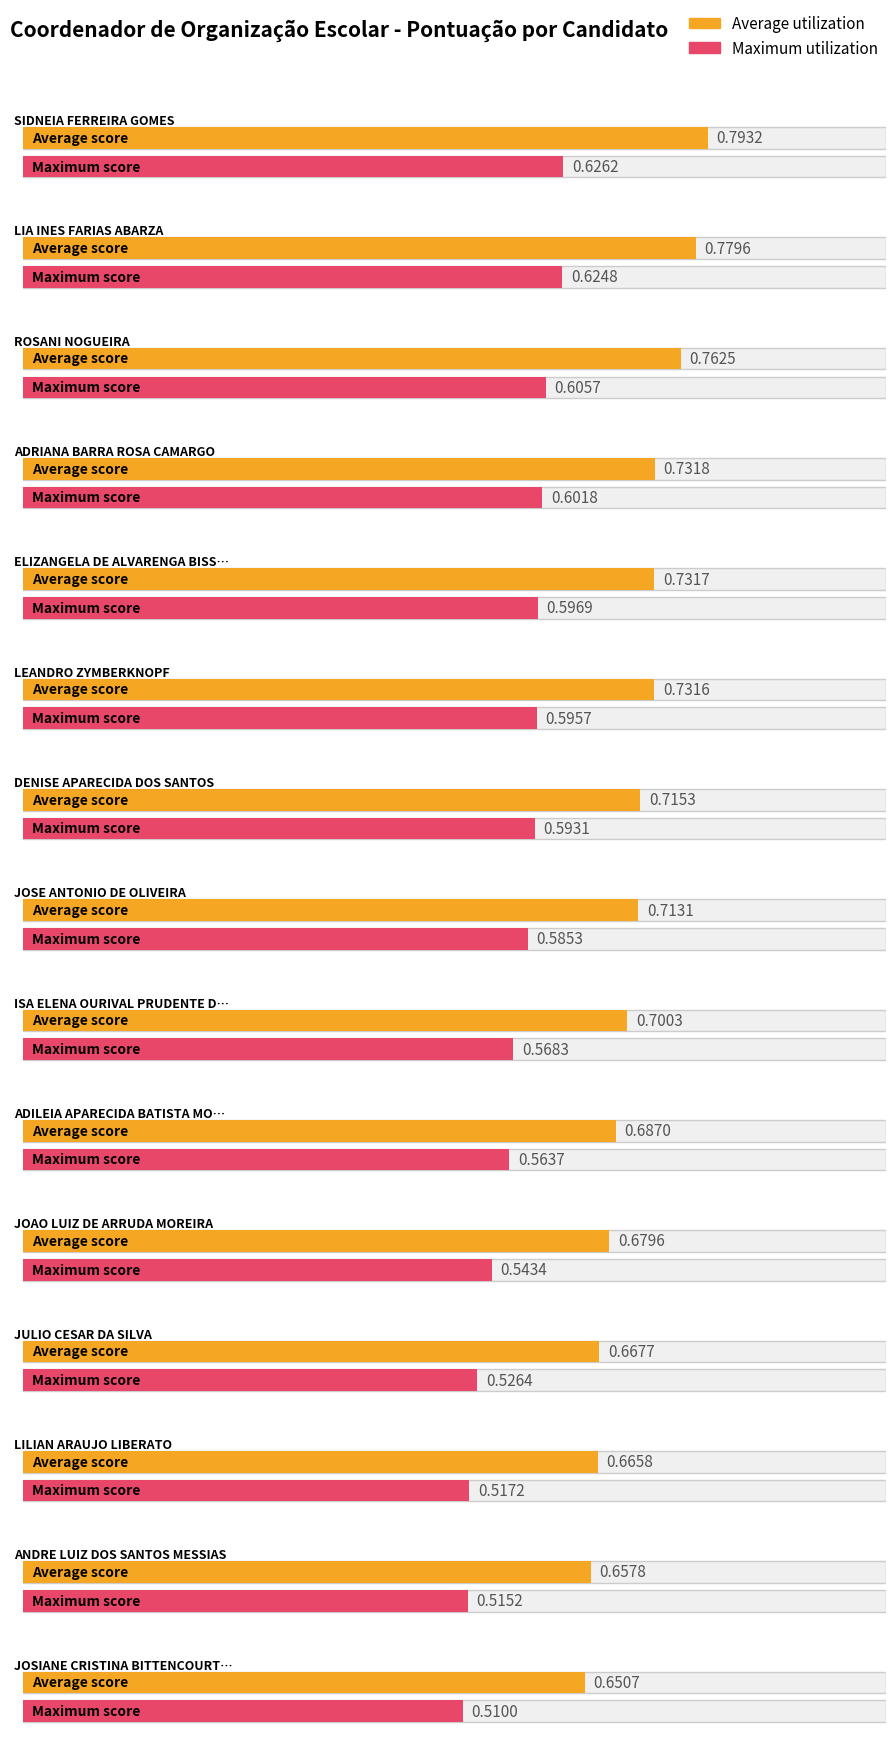

The value of Average utilization at ROSANI NOGUEIRA is 1.2. True or false?

False